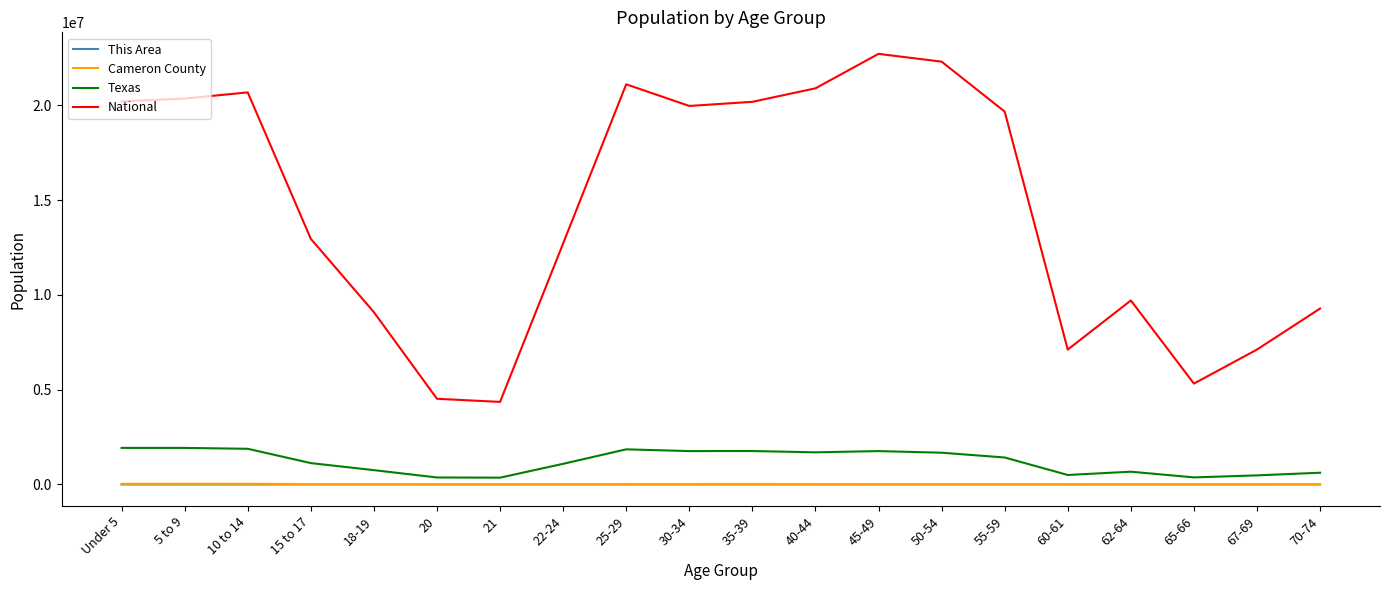

At how many categories does at least one series exceed 2904349?

20